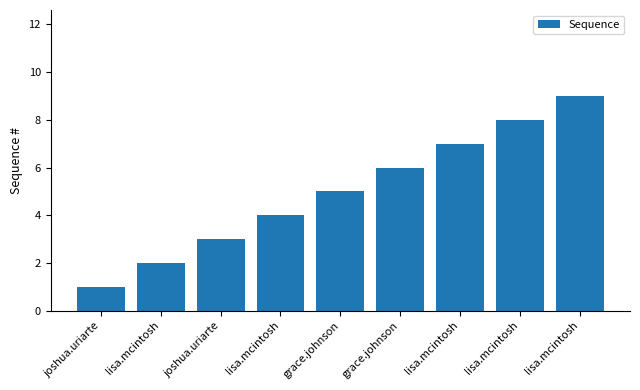

How many series are shown in this chart?

1